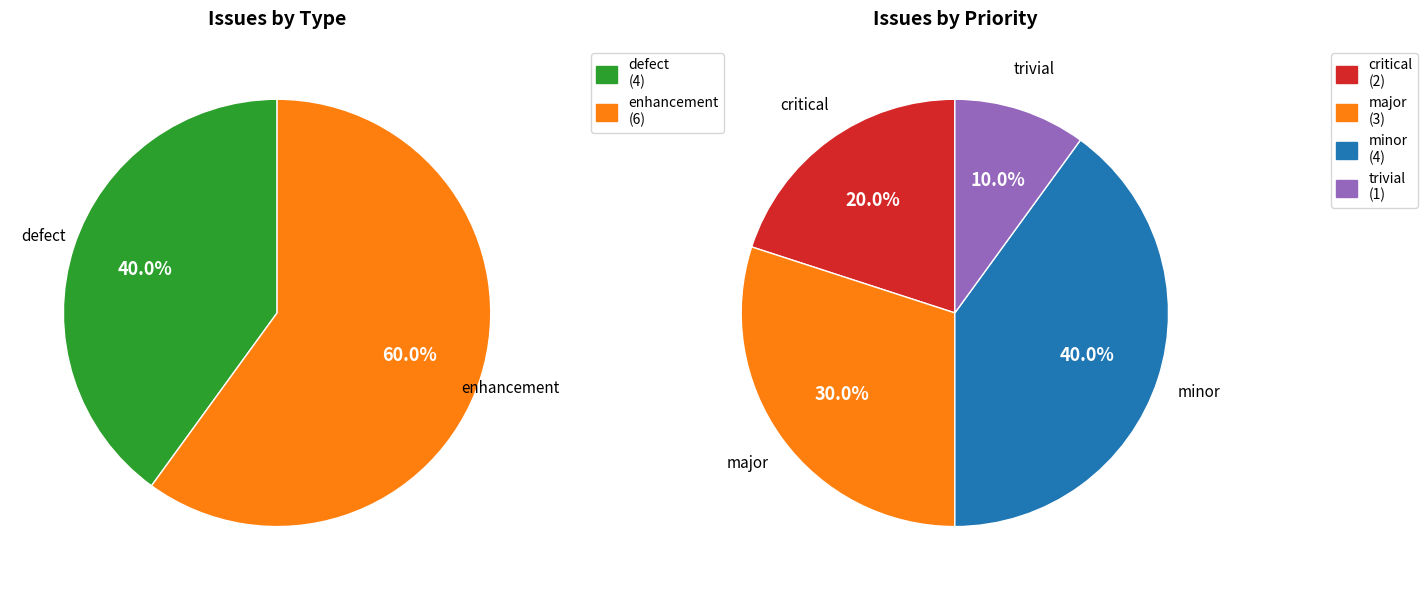

To the nearest percent, what is the difference between the enhancement and defect slice percentages?

20%